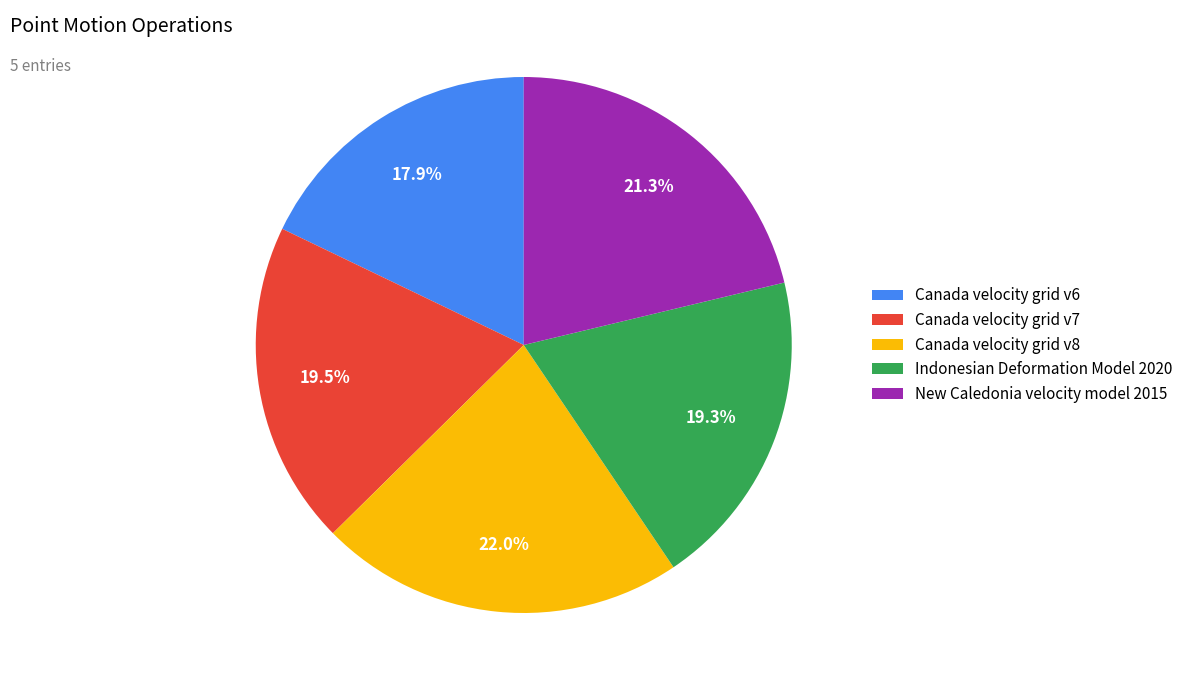

Does New Caledonia velocity model 2015 account for over 50% of the chart?

No